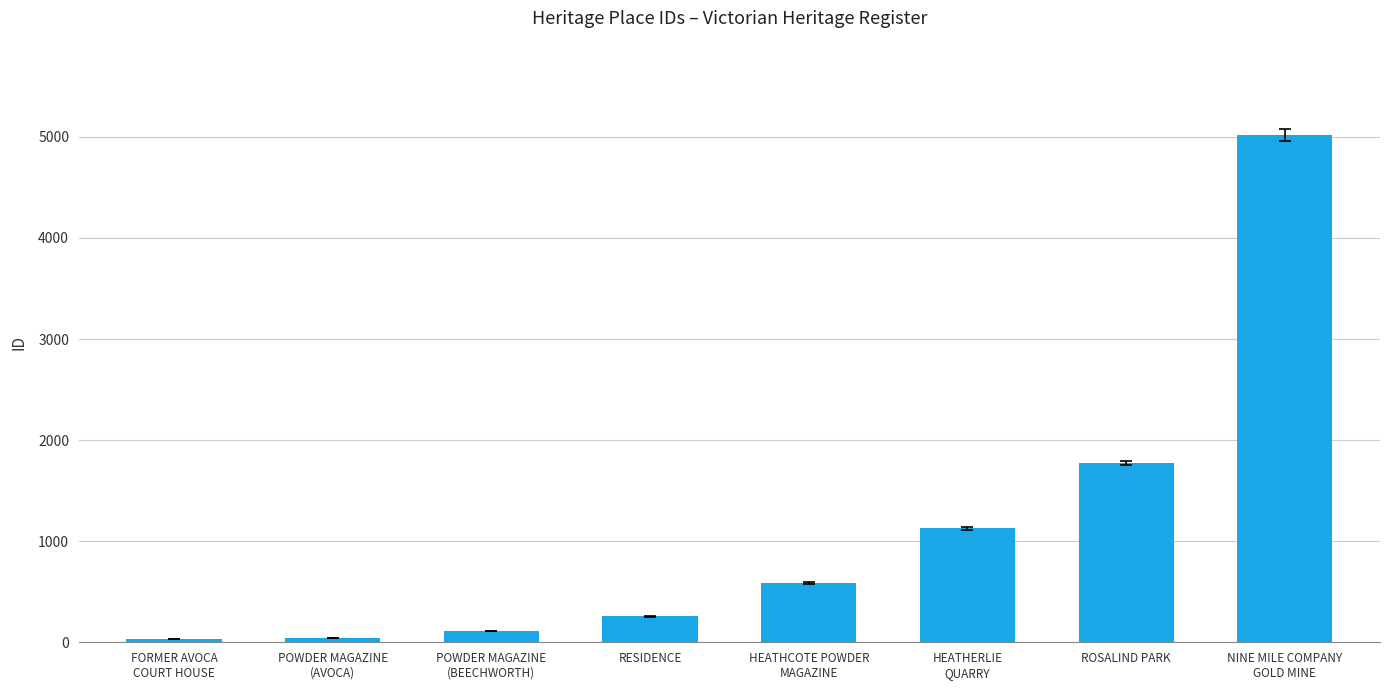

What is the difference between the maximum and minimum values?

4986